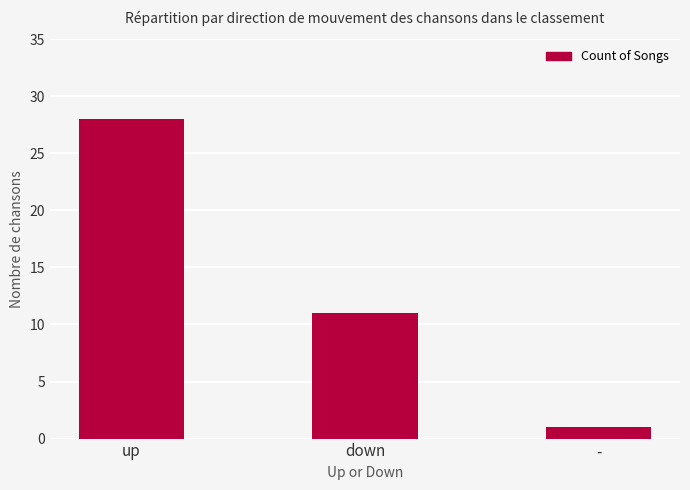

How many categories are shown in the chart?

3